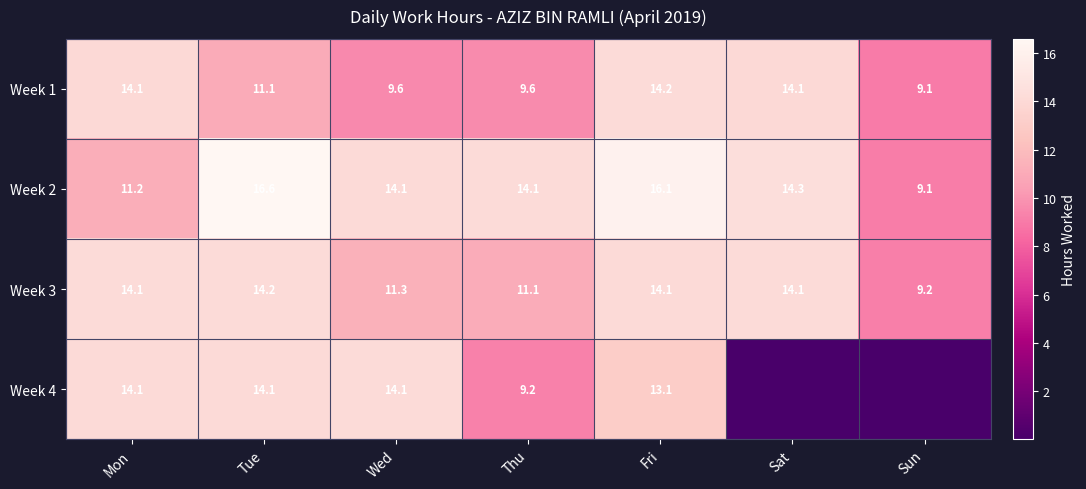

What is the sum of the Week 1 values at Fri and Sat?

28.3